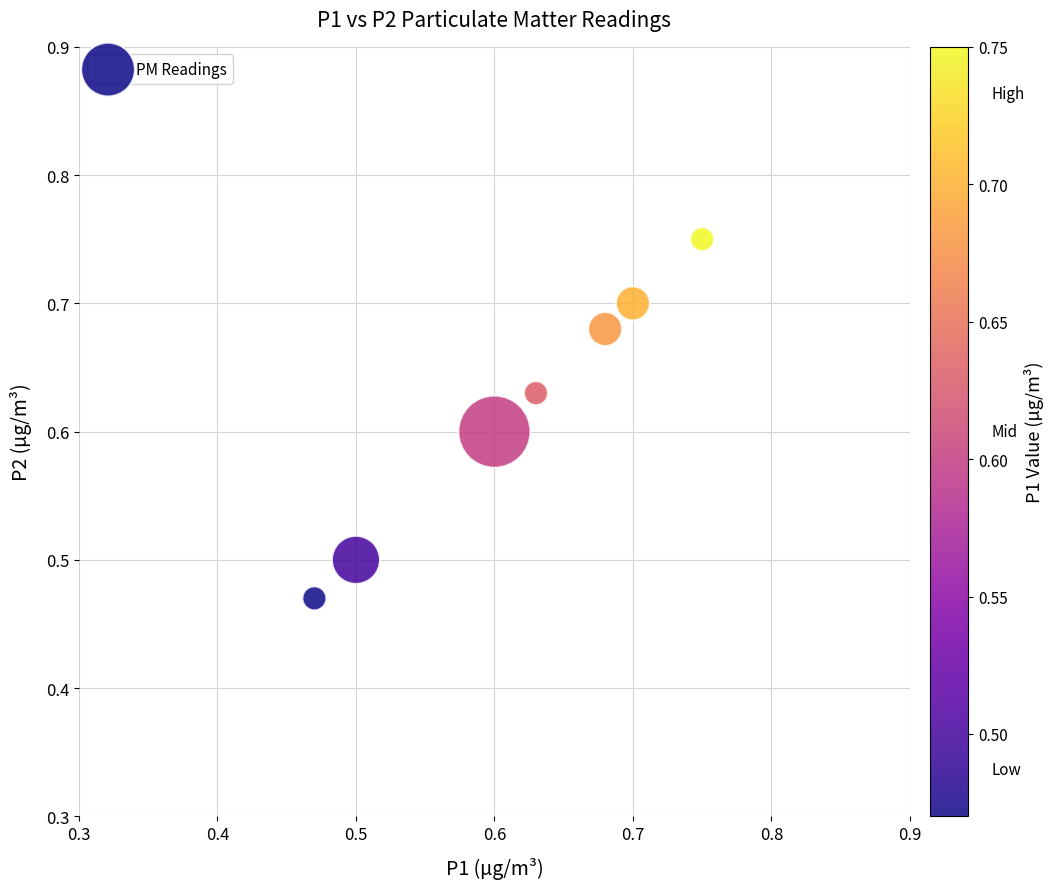

What is the range of X values (max minus min)?

0.3